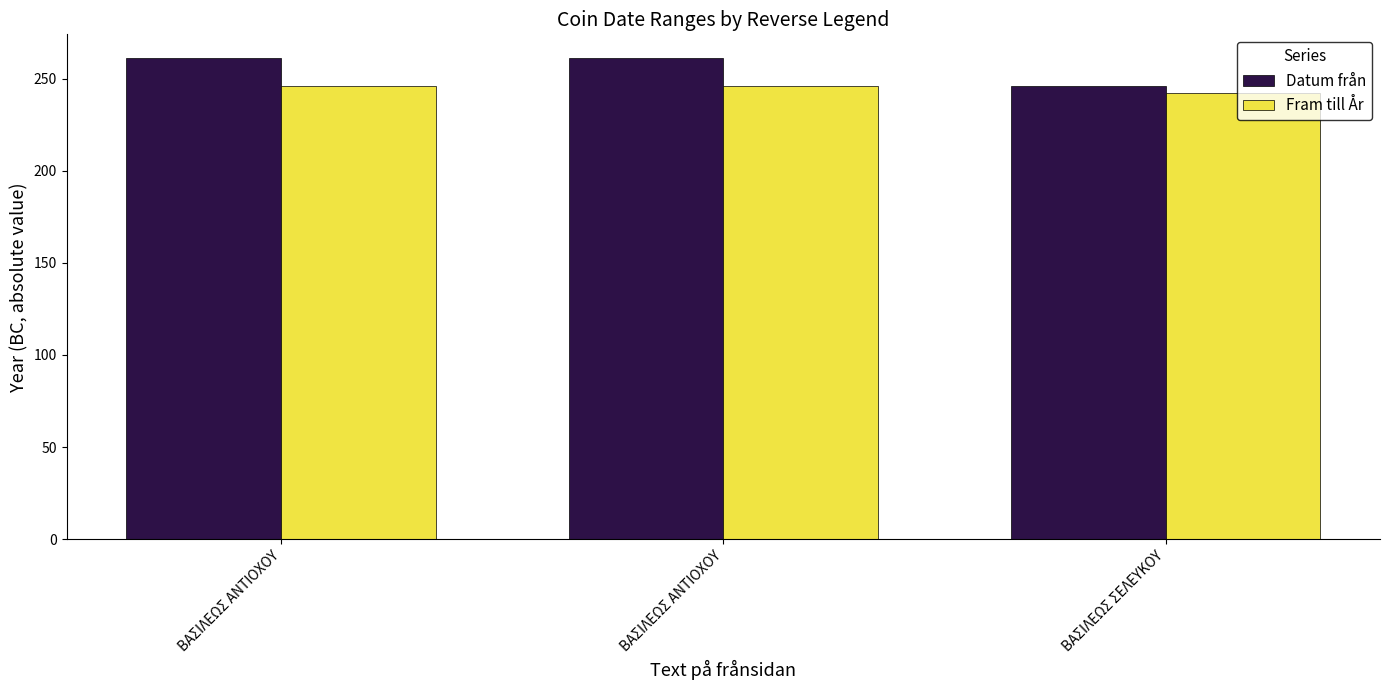

How many groups of bars are there?

3